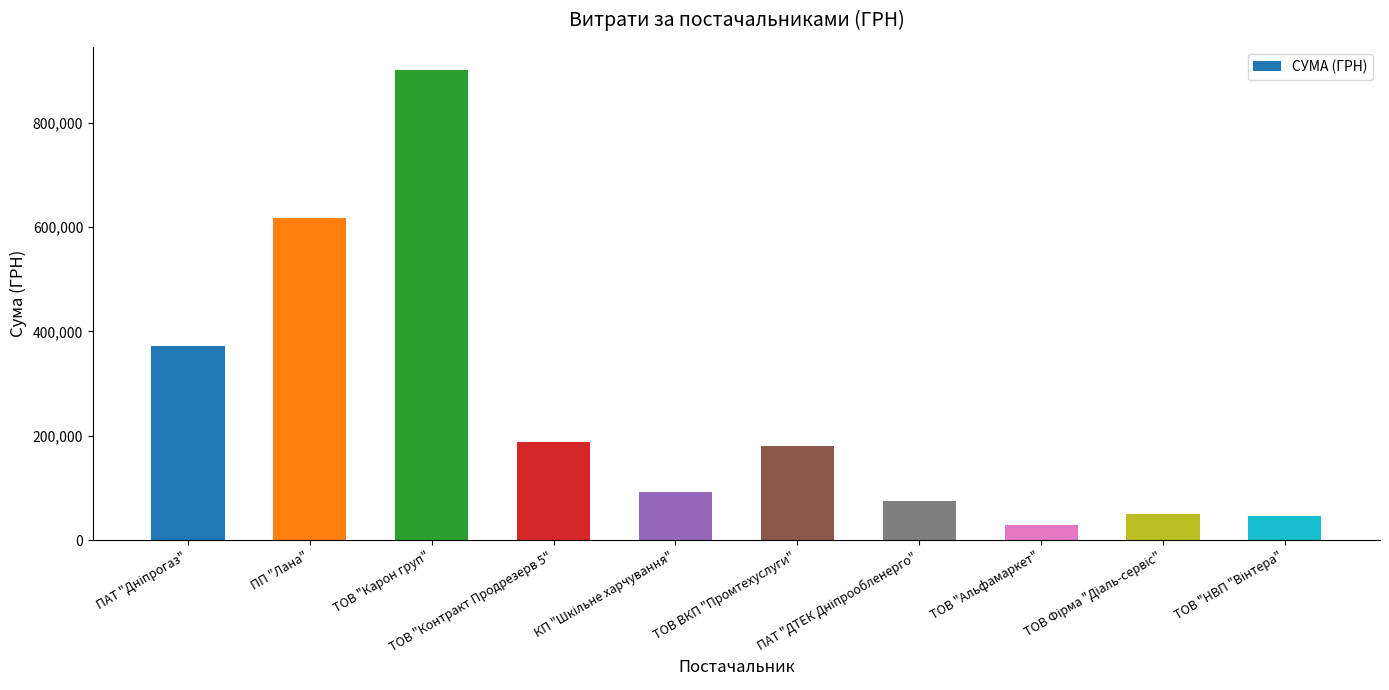

What is the value of the 8th bar from the left?

28865.0